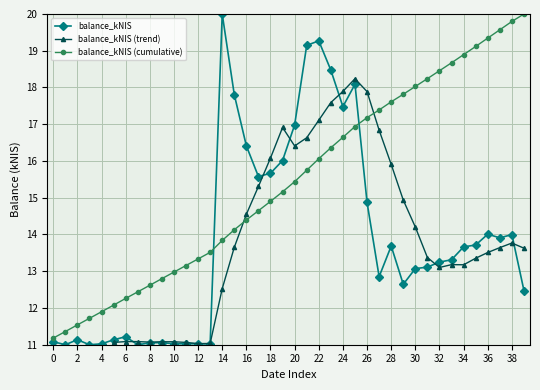

Is it true that balance_kNIS (cumulative) equals 25.4 at 30?

False